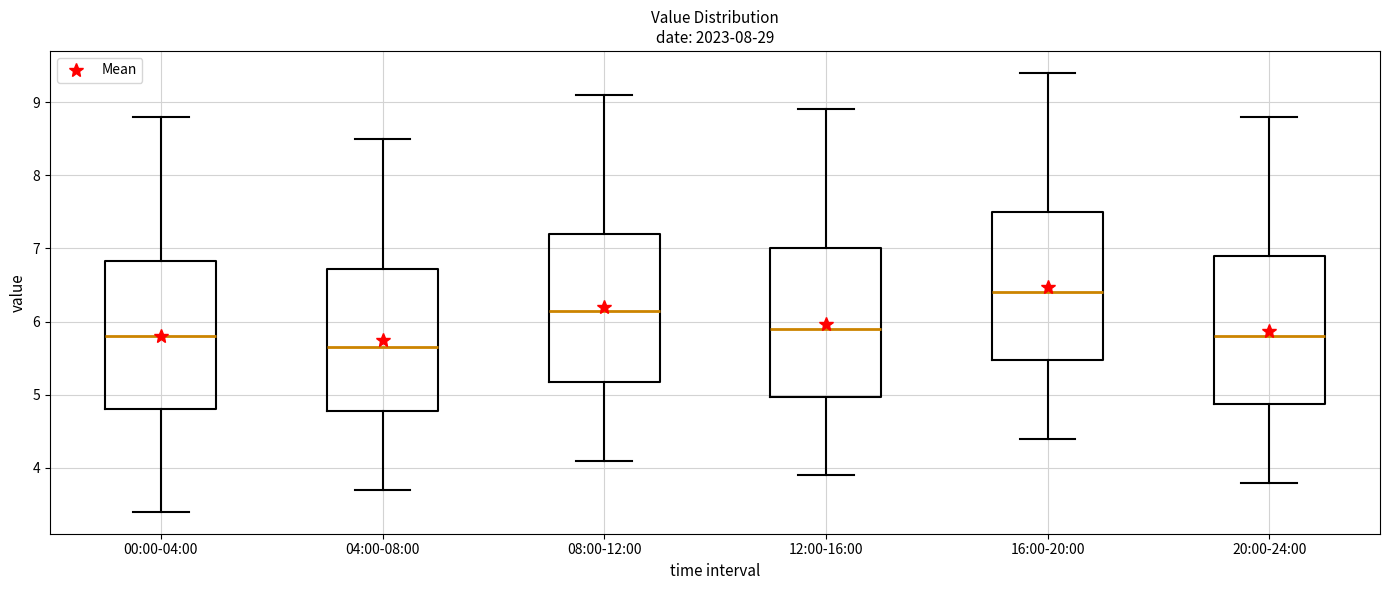

Reading left to right, read every box against the y-axis: the position of its median line, the range the box covers, and the ends of its whiskers. The values are not printed on the chart, so give them approximately, as read against the axis.

00:00-04:00: median 5.8, box 4.8 to 6.8, whiskers 3.4 to 8.8
04:00-08:00: median 5.7, box 4.8 to 6.7, whiskers 3.7 to 8.5
08:00-12:00: median 6.2, box 5.2 to 7.2, whiskers 4.1 to 9.1
12:00-16:00: median 5.9, box 5.0 to 7.0, whiskers 3.9 to 8.9
16:00-20:00: median 6.4, box 5.5 to 7.5, whiskers 4.4 to 9.4
20:00-24:00: median 5.8, box 4.9 to 6.9, whiskers 3.8 to 8.8